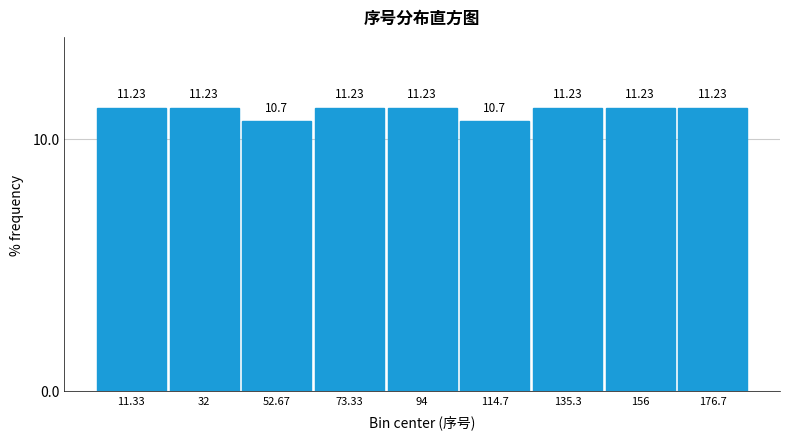

What is the height of the bar covering 145 to 165 on the x-axis? The bar edges are not printed on the chart, so give them approximately, as read against the axis.

11.23